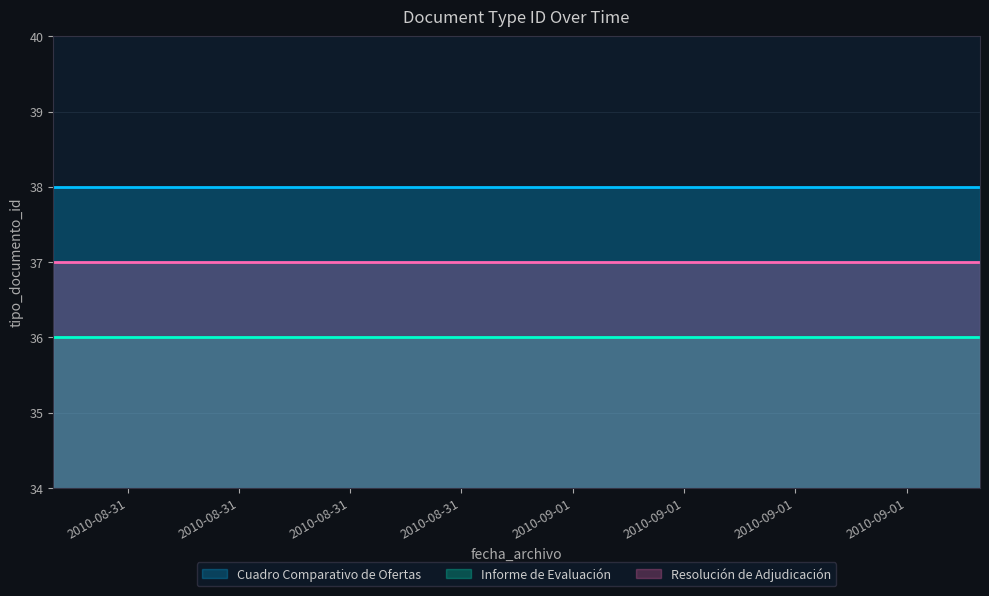

Reading left to right, extract all data points from this chart.

Cuadro Comparativo de Ofertas: 2010-08-31 09:59:40=38	2010-09-01 10:43:16=38	2010-09-01 10:58:45=38
Informe de Evaluación: 2010-08-31 09:59:40=36	2010-09-01 10:43:16=36	2010-09-01 10:58:45=36
Resolución de Adjudicación: 2010-08-31 09:59:40=37	2010-09-01 10:43:16=37	2010-09-01 10:58:45=37